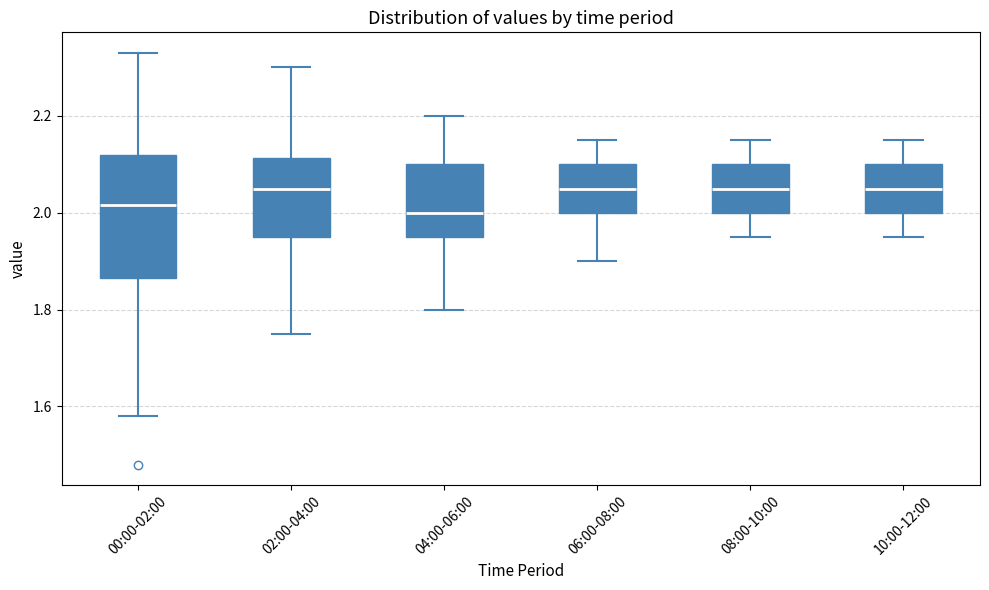

Reading left to right, read every box against the y-axis: the position of its median line, the range the box covers, and the ends of its whiskers. The values are not printed on the chart, so give them approximately, as read against the axis.

00:00-02:00: median 2.02, box 1.86 to 2.12, whiskers 1.58 to 2.34
02:00-04:00: median 2.06, box 1.96 to 2.12, whiskers 1.76 to 2.30
04:00-06:00: median 2.00, box 1.96 to 2.10, whiskers 1.80 to 2.20
06:00-08:00: median 2.06, box 2.00 to 2.10, whiskers 1.90 to 2.16
08:00-10:00: median 2.06, box 2.00 to 2.10, whiskers 1.96 to 2.16
10:00-12:00: median 2.06, box 2.00 to 2.10, whiskers 1.96 to 2.16